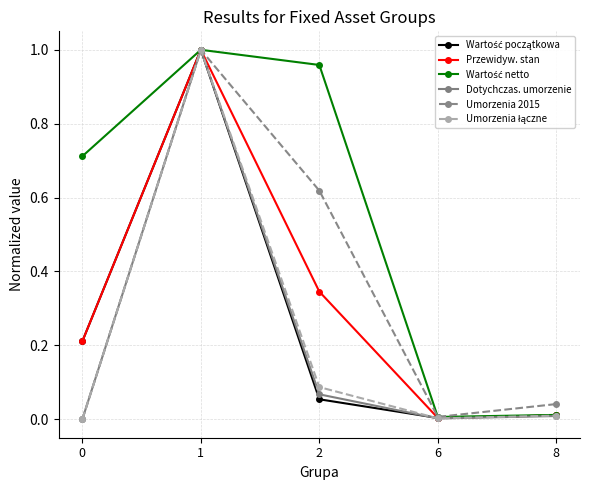

At which category does Dotychczas. umorzenie reach its first local valley?

6